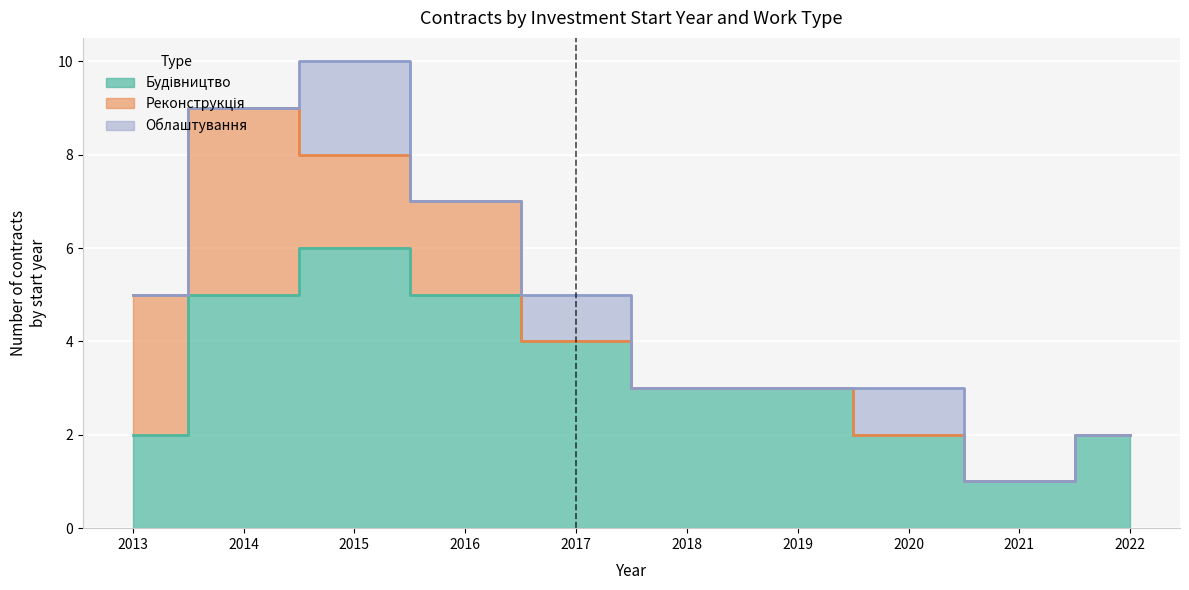

List the series in order of their peak value, highest first.

Будівництво, Реконструкція, Облаштування